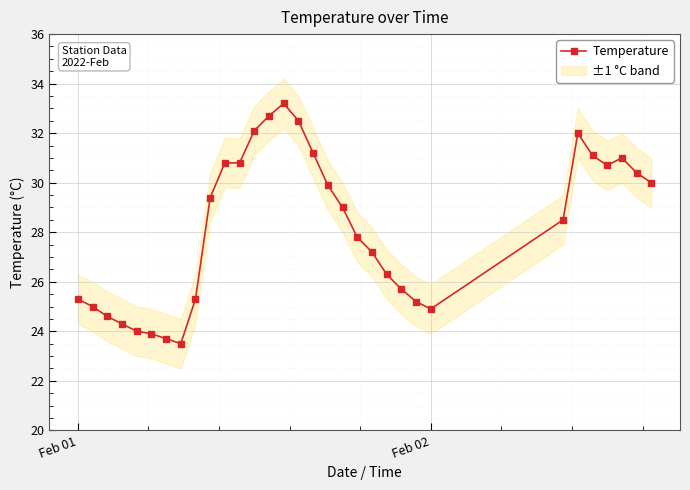

True or false: Temperature has more than 0 points higher than both neighbors.

True